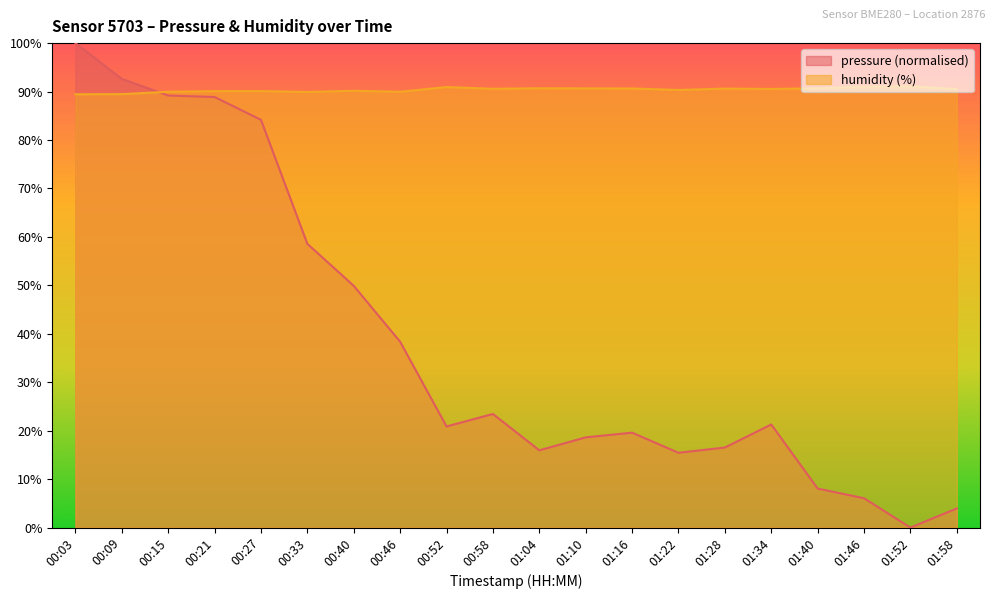

At 01:16, list the series in order from largest to smallest.

humidity, pressure